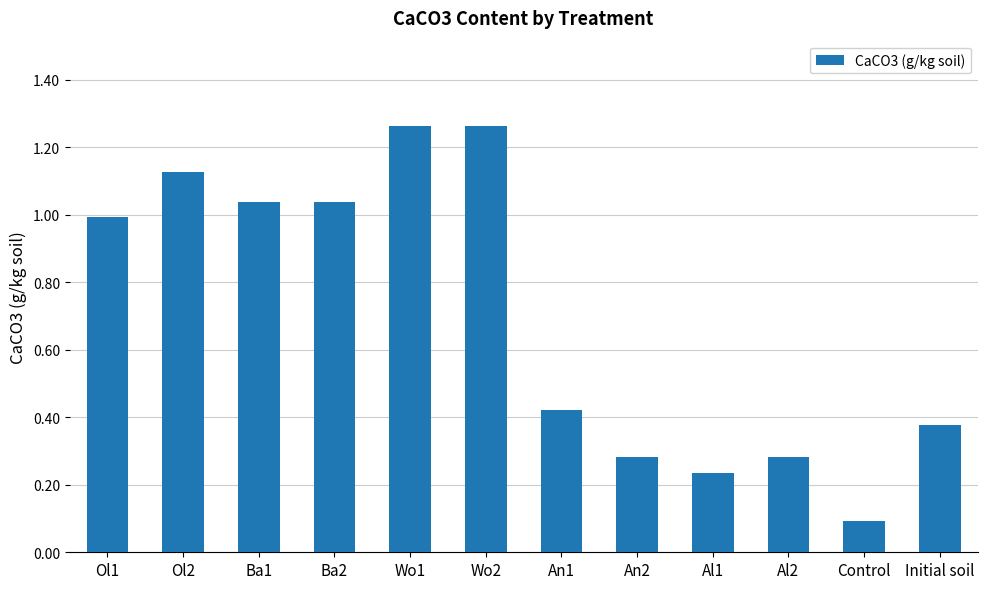

What is the sum of the values at Ol1 and Al1?

1.2